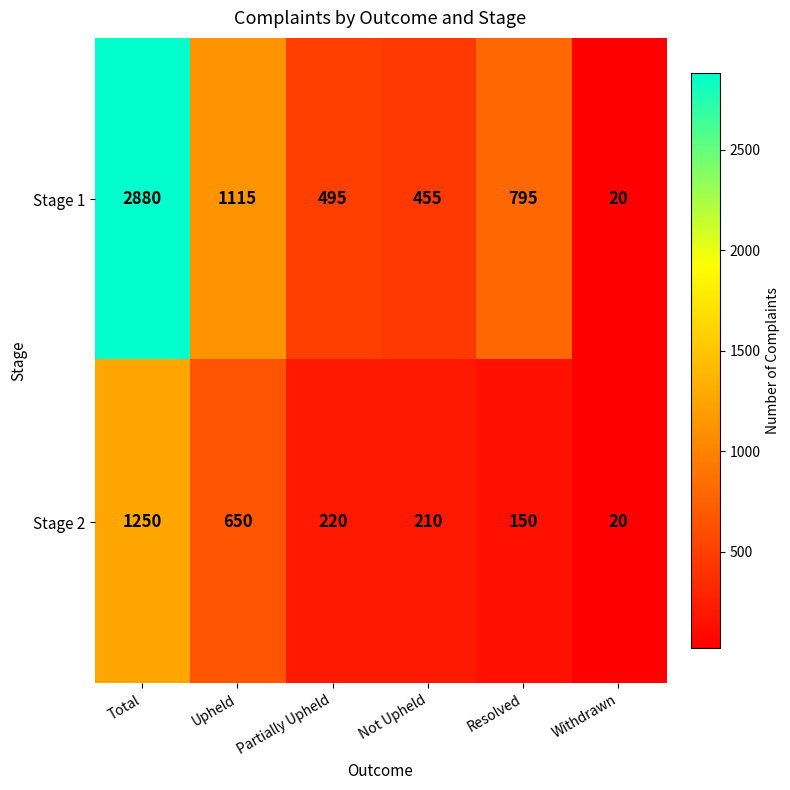

Which series changed the most between Total and Resolved?

Stage 1